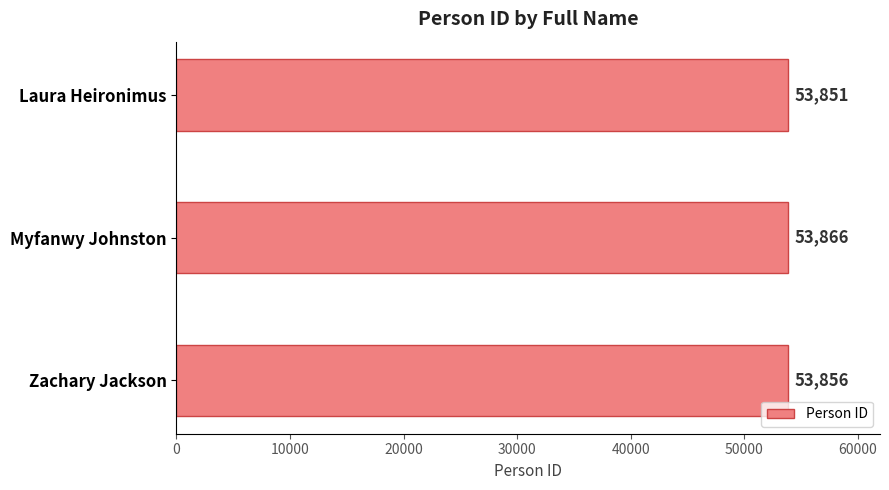

What position from the bottom is Zachary Jackson?

1